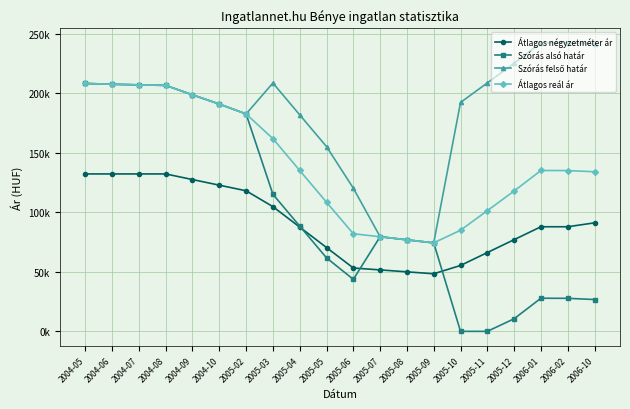

What is the difference between the maximum and minimum values in the Átlagos négyzetméter ár series?

83798